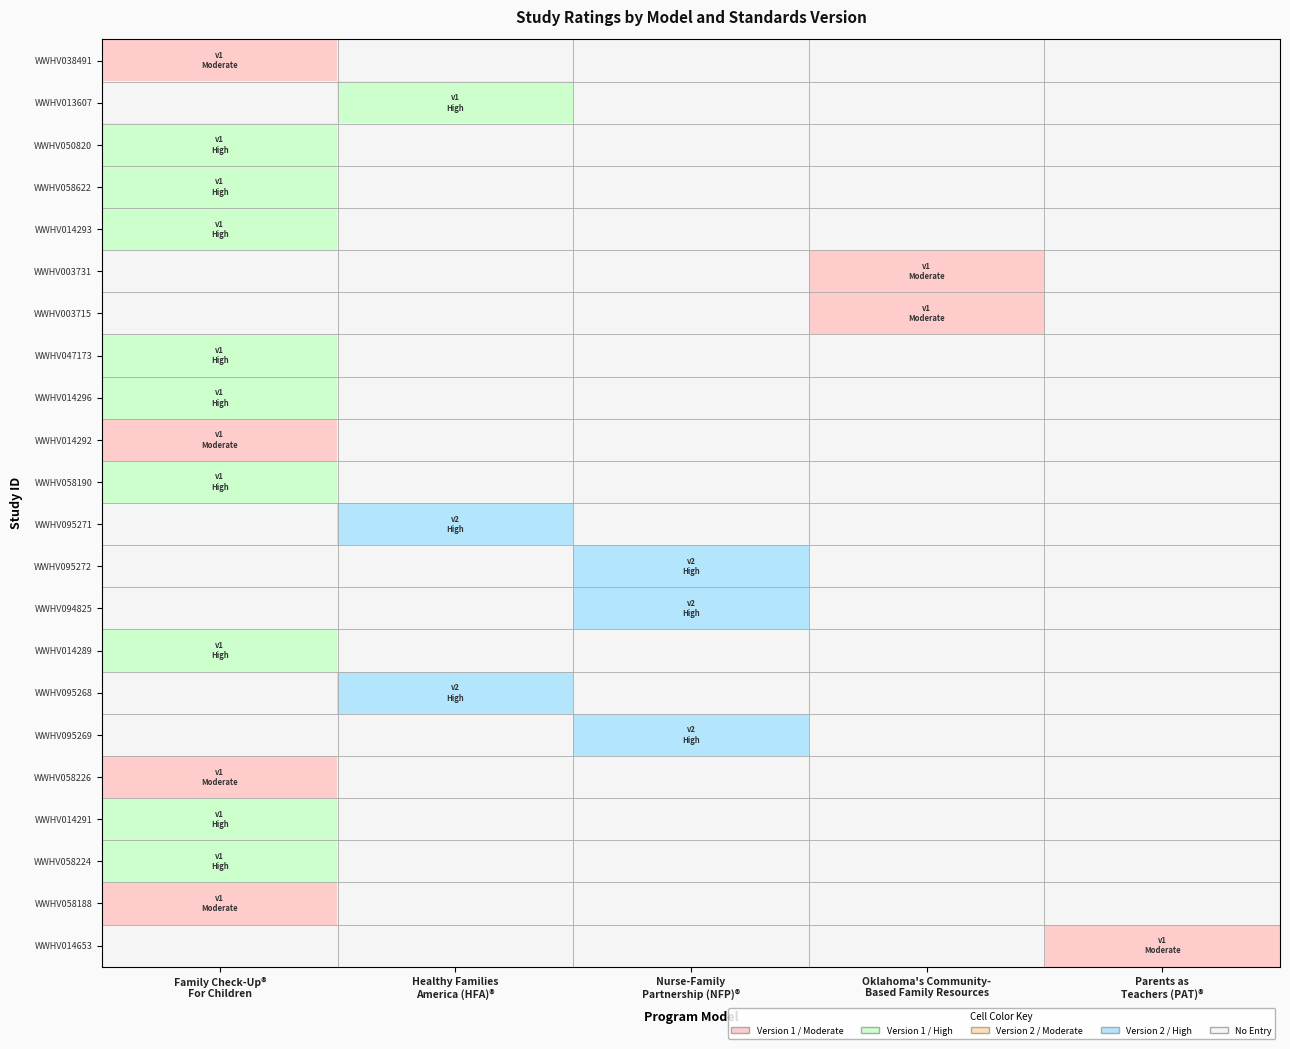

At how many categories does at least one series exceed 1?

3